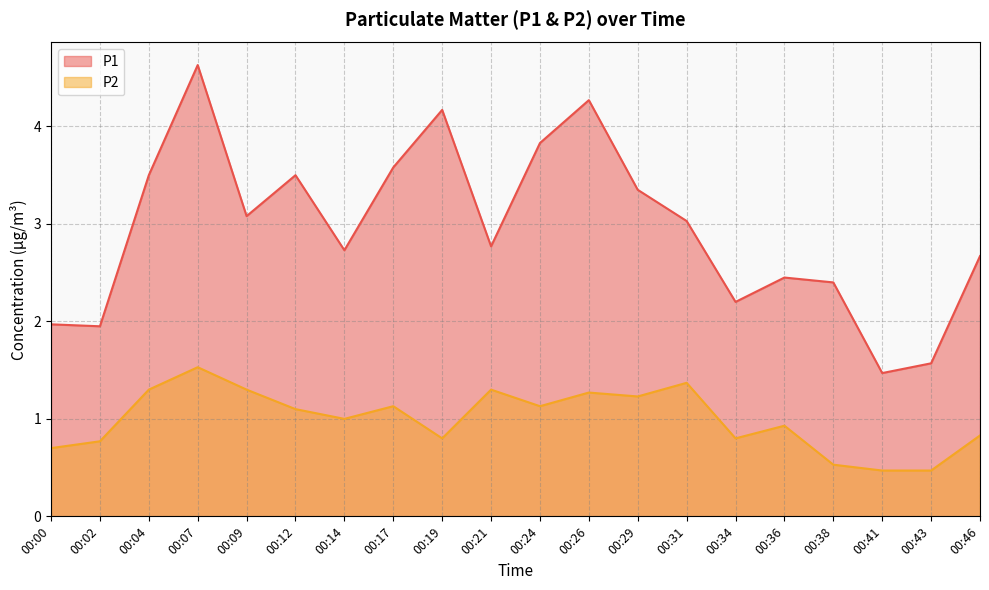

Does the chart display data point markers on the line(s)?

No